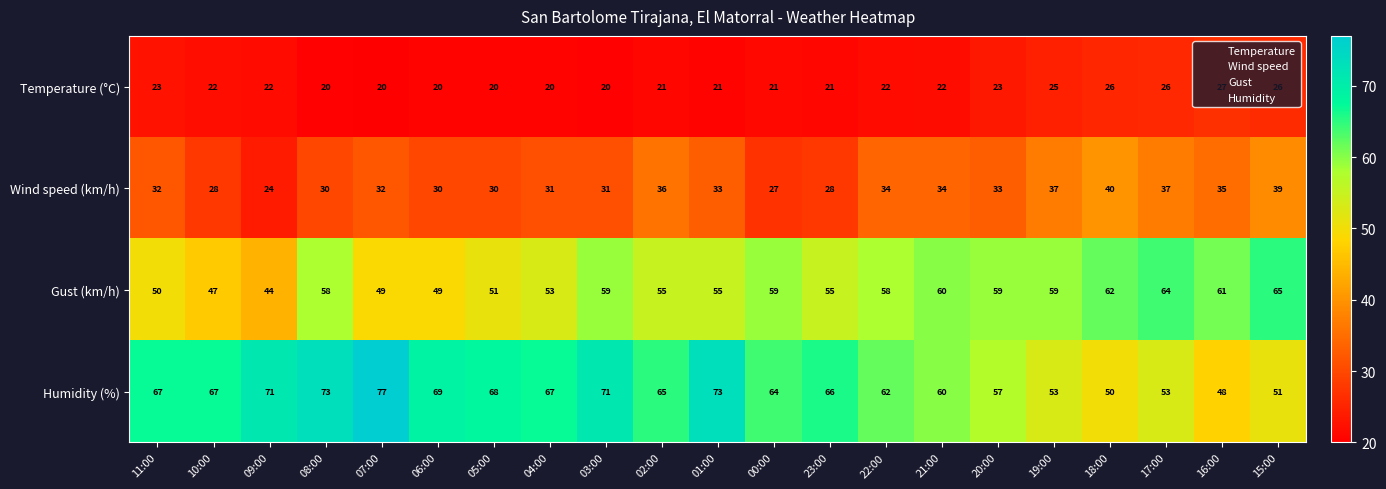

At 01:00, list the series in order from smallest to largest.

Temperature (°C), Wind speed (km/h), Gust (km/h), Humidity (%)